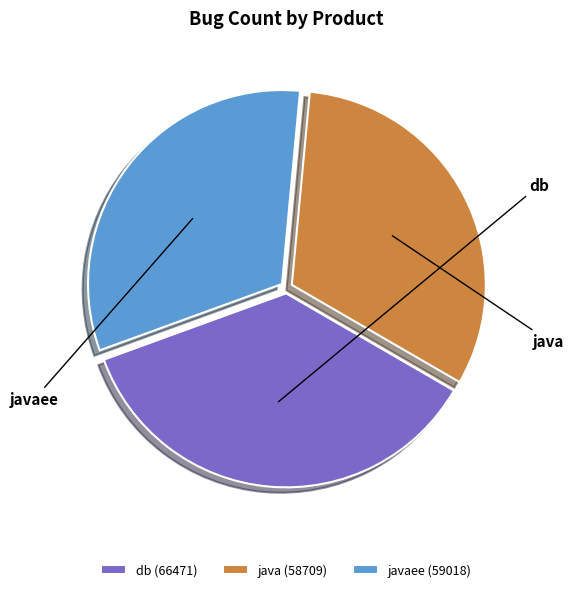

To the nearest percent, what percentage of the pie is java?

32%